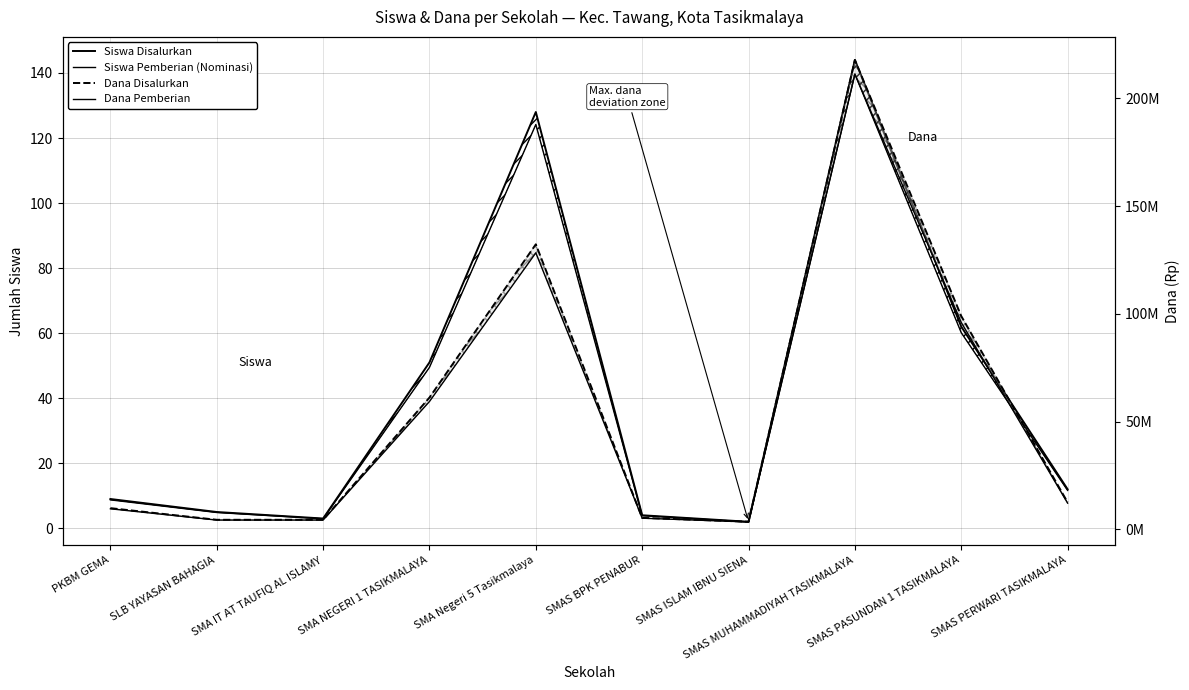

True or false: Dana Disalurkan and Siswa Disalurkan intersect in this chart.

False